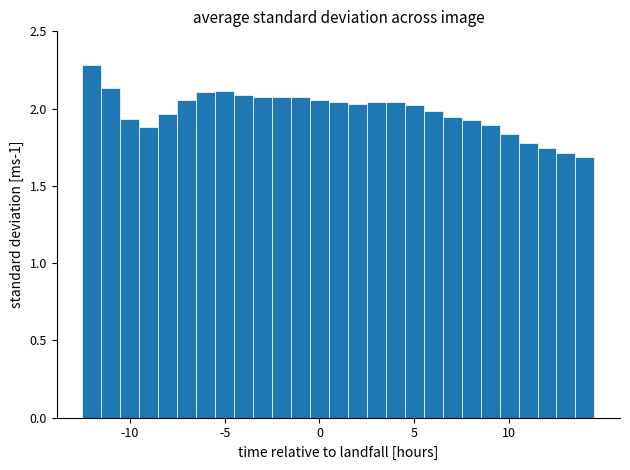

Read against the x-axis, roughly where is the centre of the tallest bar?

-12.0